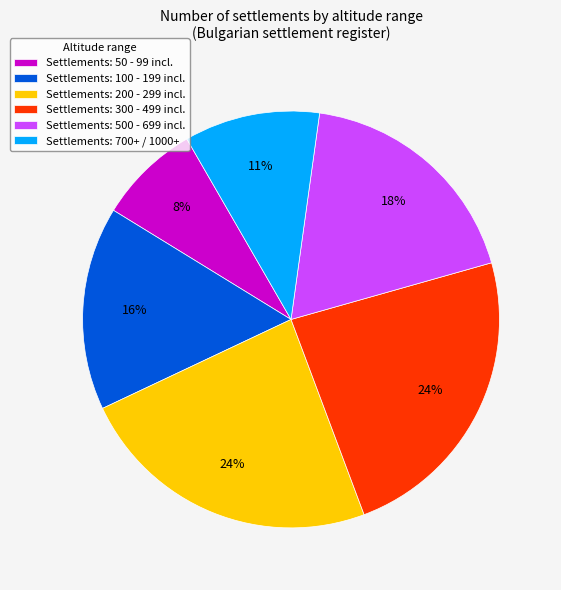

How many segments does this pie chart have?

6